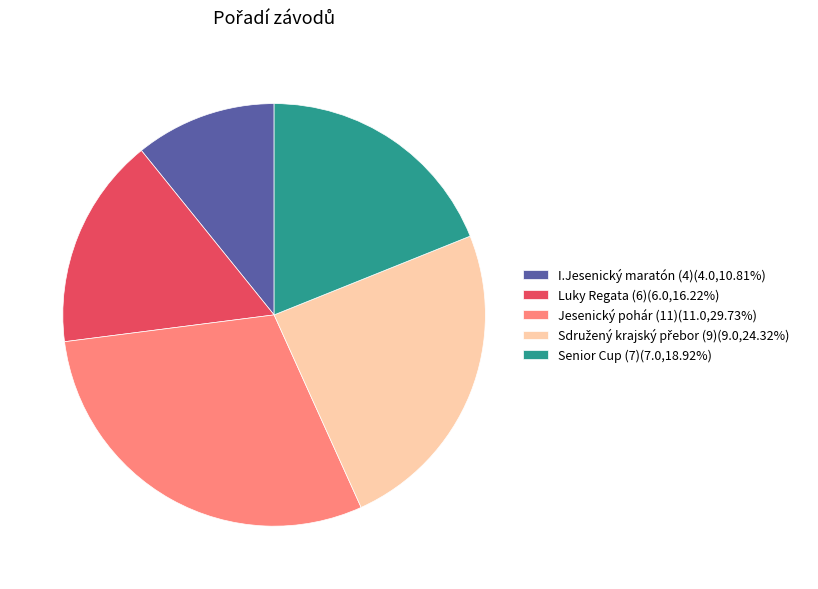

Is there a majority slice in this chart?

No